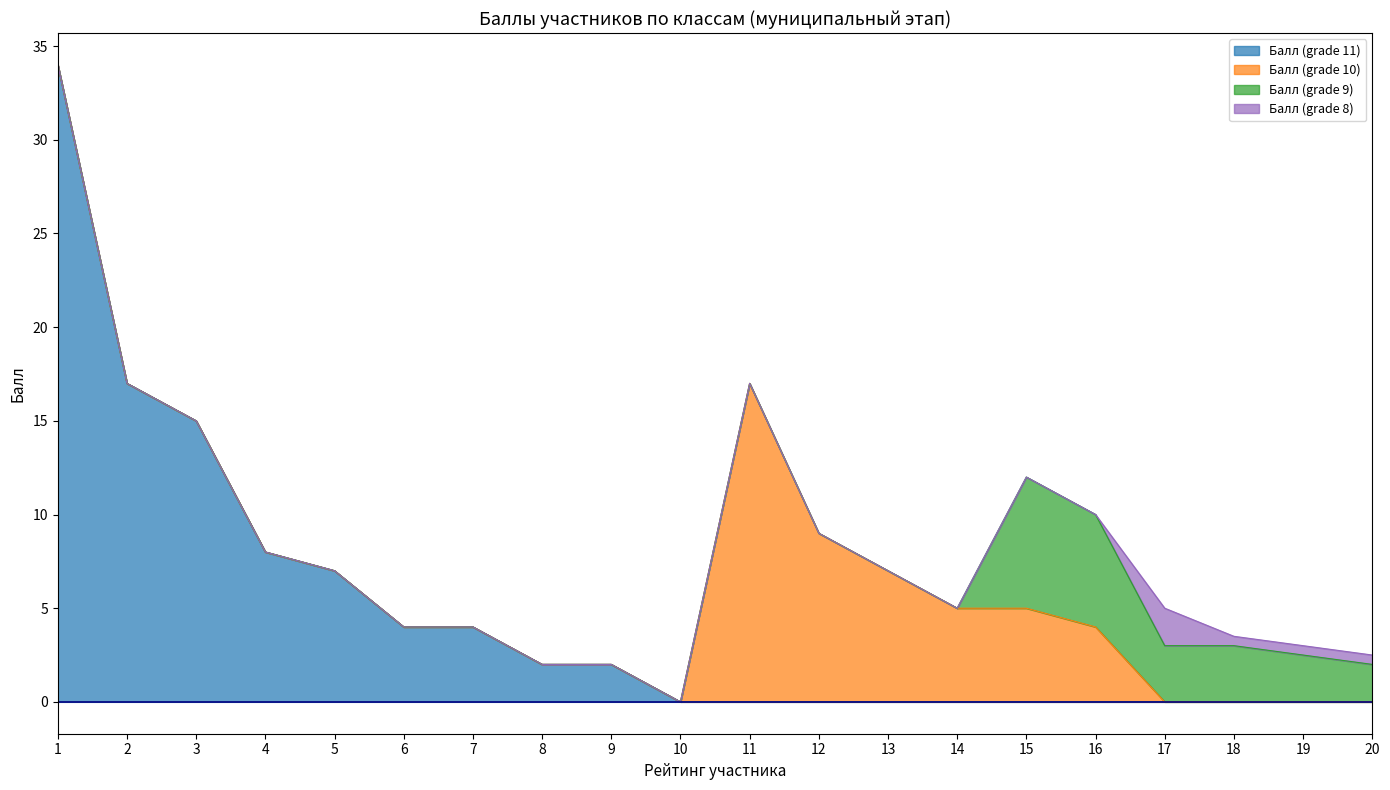

True or false: Балл (grade 11) and Балл (grade 9) intersect in this chart.

False